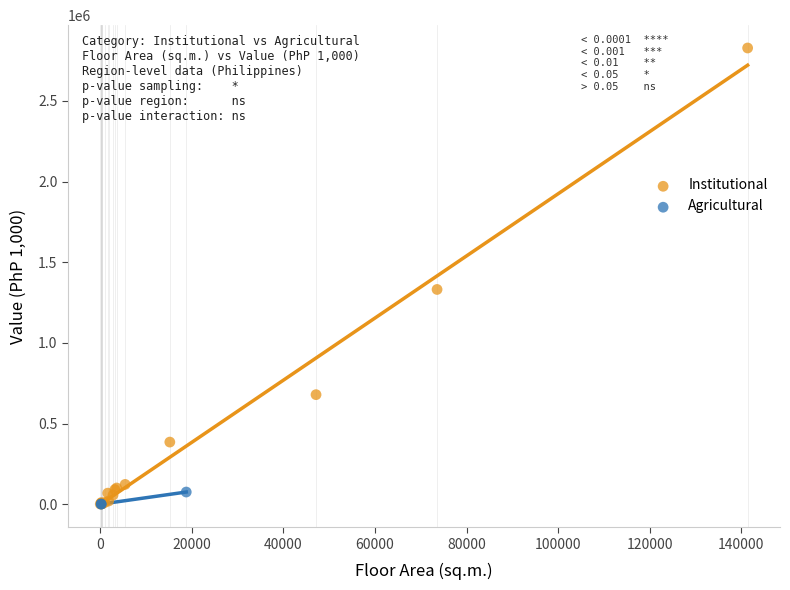

Which series reaches the maximum Y coordinate?

Institutional